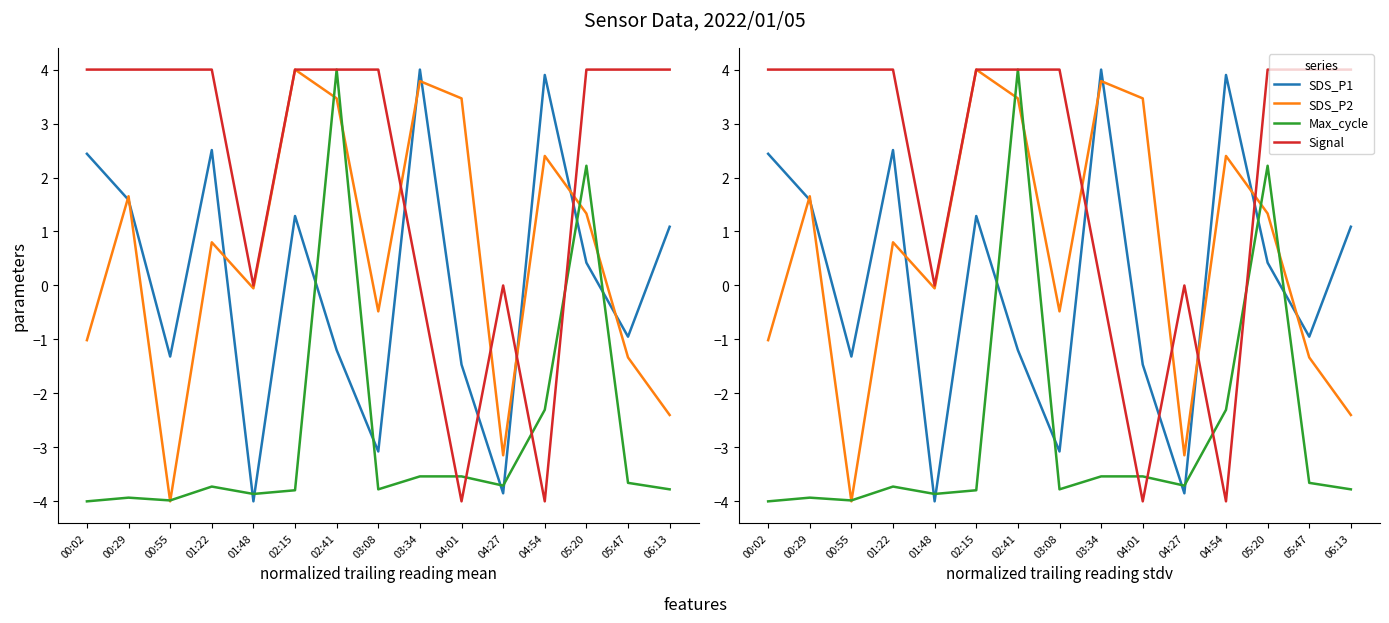

Reading right to left, what are all the values shown in this chart?

SDS_P1: 06:13=1.1	05:47=-0.9	05:20=0.4	04:54=3.9	04:27=-3.9	04:01=-1.5	03:34=4.0	03:08=-3.1	02:41=-1.2	02:15=1.3	01:48=-4.0	01:22=2.5	00:55=-1.3	00:29=1.6	00:02=2.4
SDS_P2: 06:13=-2.4	05:47=-1.3	05:20=1.3	04:54=2.4	04:27=-3.1	04:01=3.5	03:34=3.8	03:08=-0.5	02:41=3.5	02:15=4.0	01:48=-0.1	01:22=0.8	00:55=-4.0	00:29=1.7	00:02=-1.0
Max_cycle: 06:13=-3.8	05:47=-3.7	05:20=2.2	04:54=-2.3	04:27=-3.7	04:01=-3.5	03:34=-3.5	03:08=-3.8	02:41=4.0	02:15=-3.8	01:48=-3.9	01:22=-3.7	00:55=-4.0	00:29=-3.9	00:02=-4.0
Signal: 06:13=4.0	05:47=4.0	05:20=4.0	04:54=-4.0	04:27=0.0	04:01=-4.0	03:34=0.0	03:08=4.0	02:41=4.0	02:15=4.0	01:48=0.0	01:22=4.0	00:55=4.0	00:29=4.0	00:02=4.0